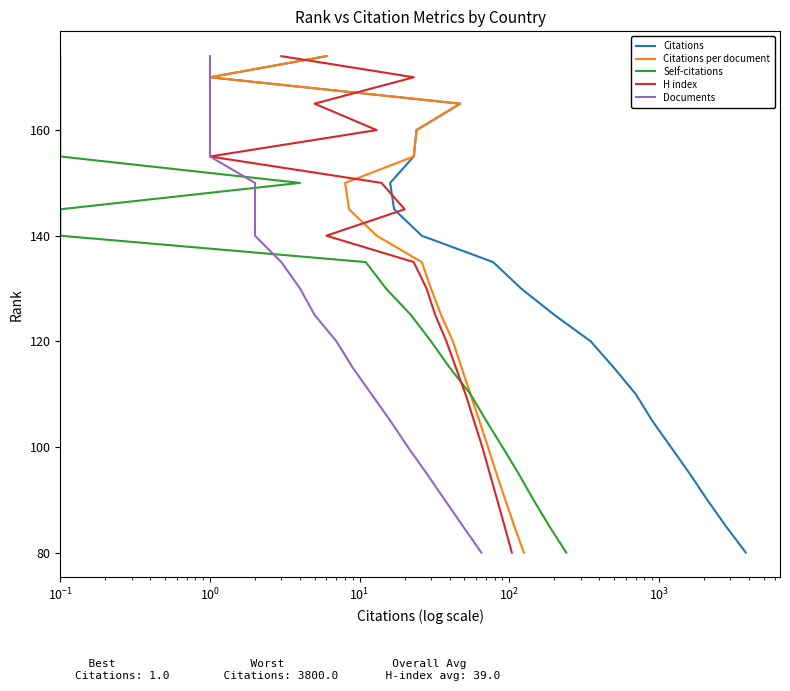

How many data points does each series have?

20